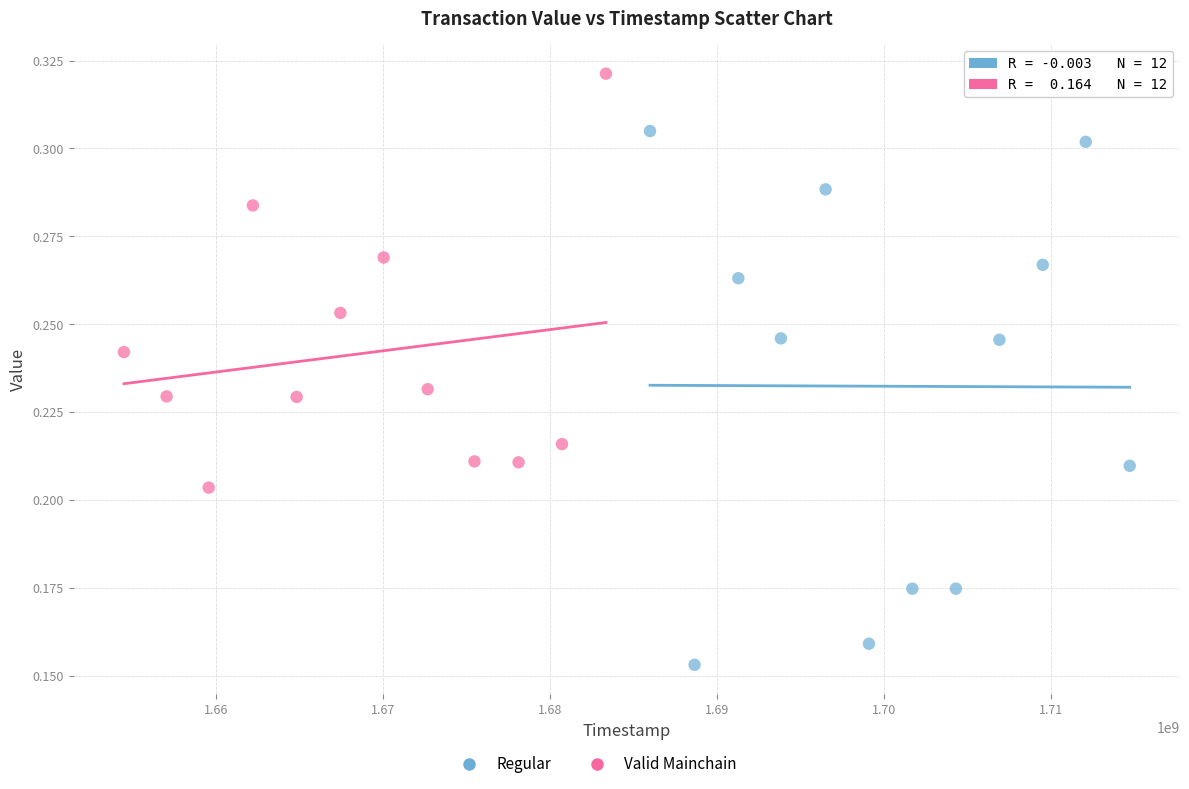

Which series reaches the minimum Y coordinate?

Regular